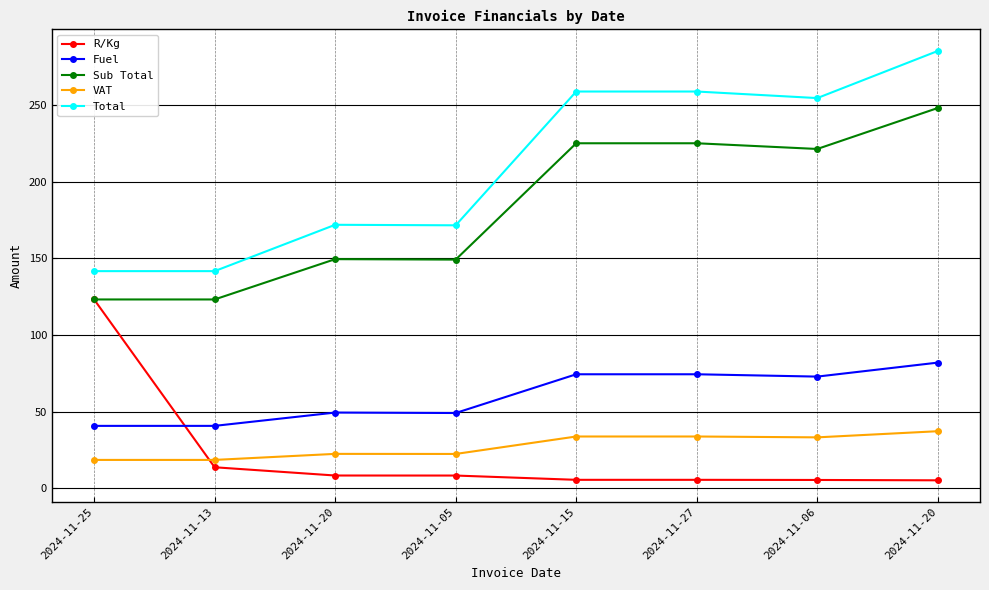

True or false: Total has a value of 171.4 at 2024-11-05.

True